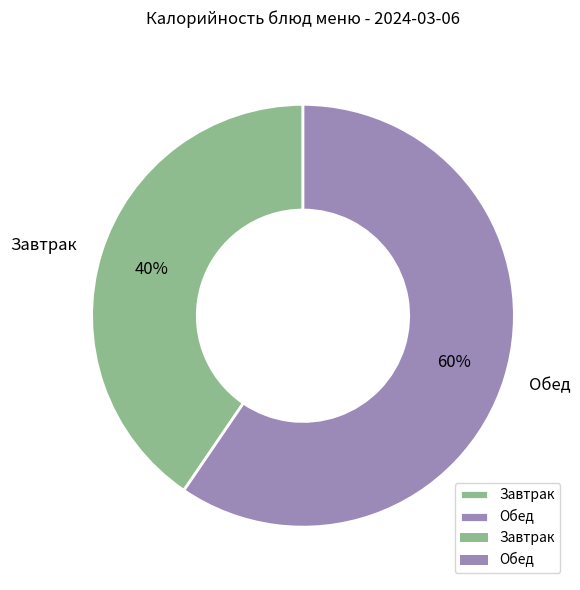

Do Обед and Завтрак together represent more than half of the pie?

Yes